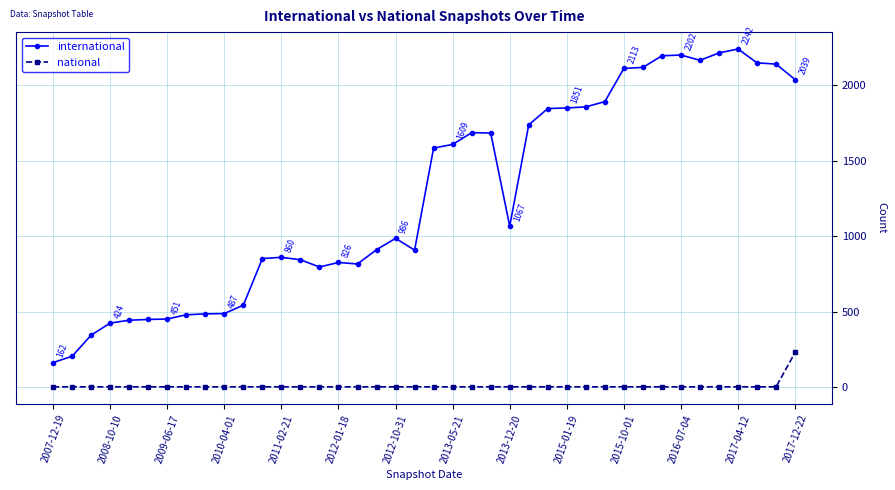

How many data points in national are above 1?

1